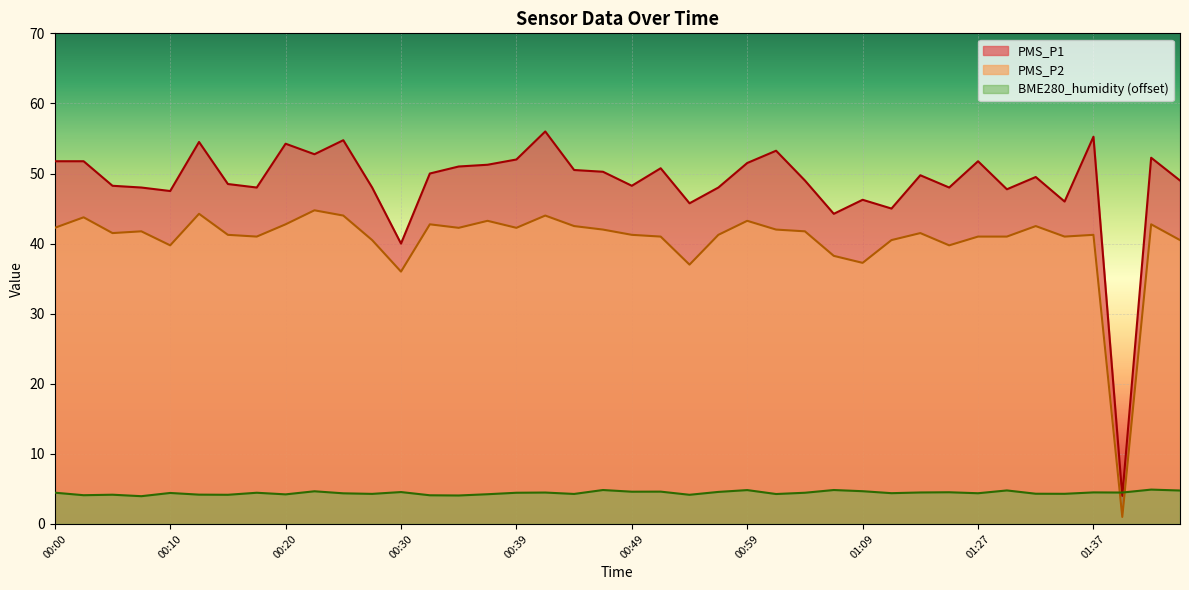

What is the lowest value of the BME280_humidity series?

4.0